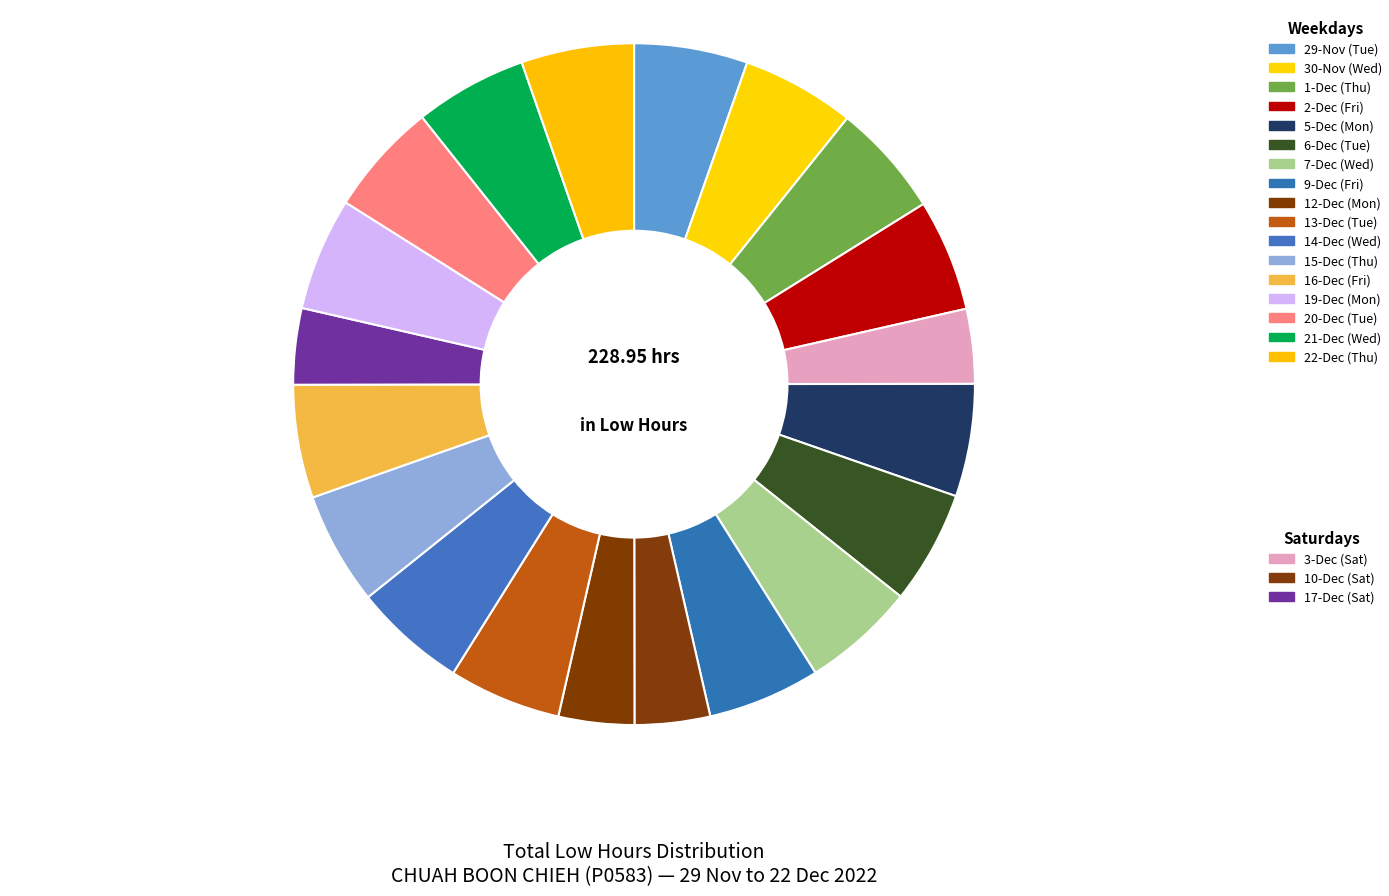

How many segments does this pie chart have?

20